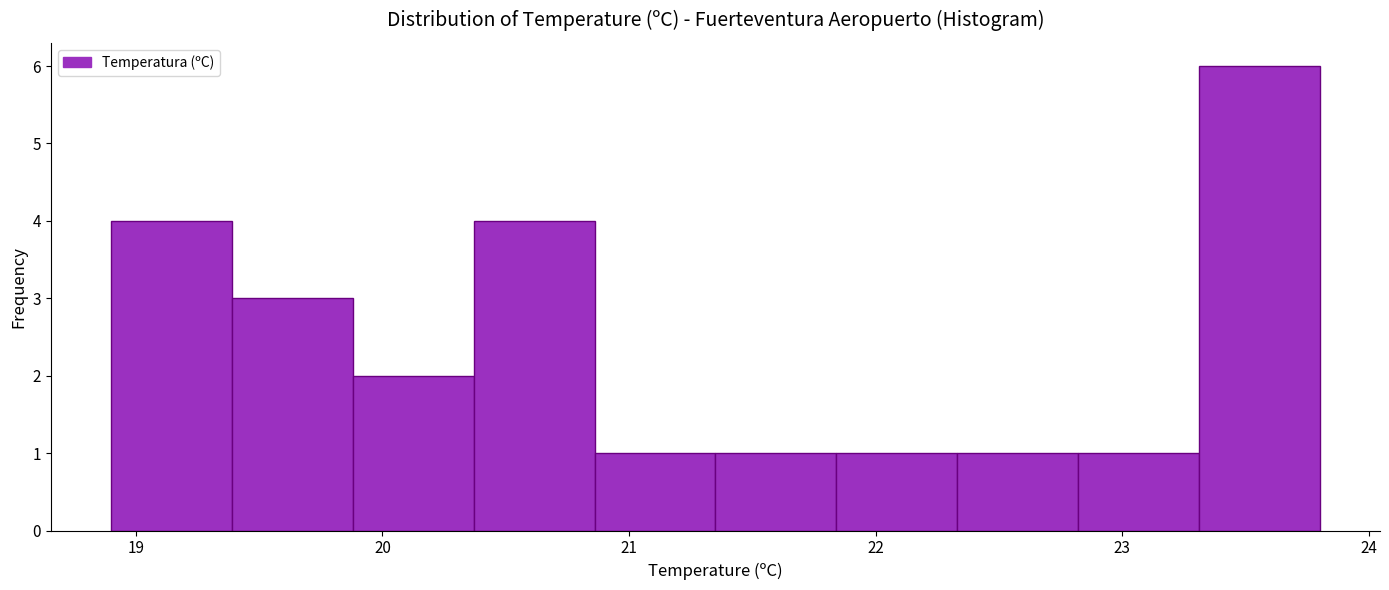

Which range on the x-axis has the tallest bar?

23.31 to 23.80